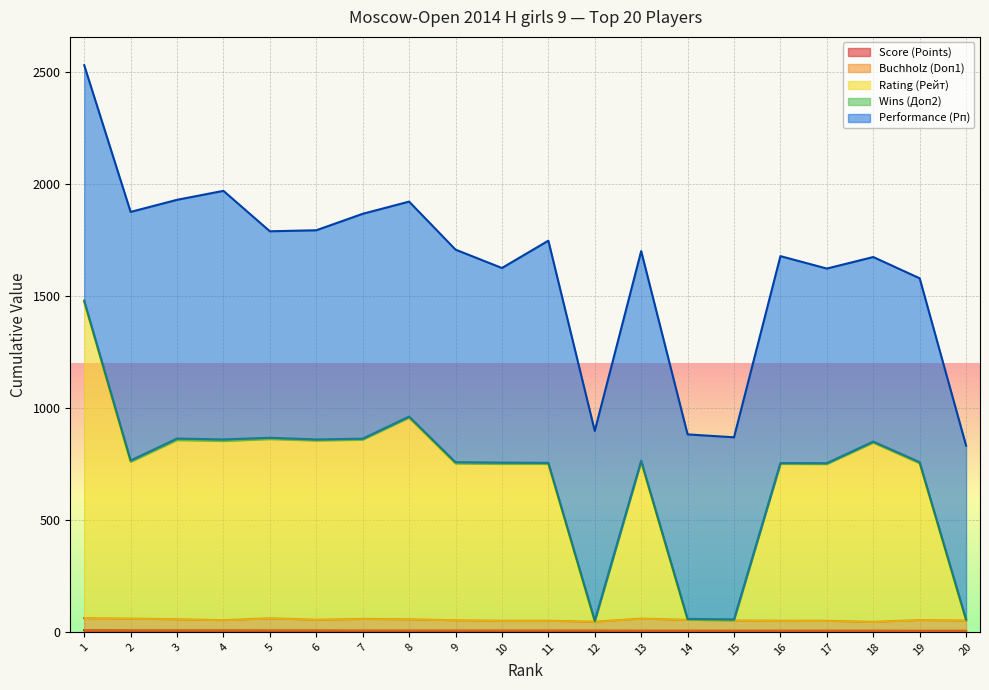

How many lines are shown in the chart?

5